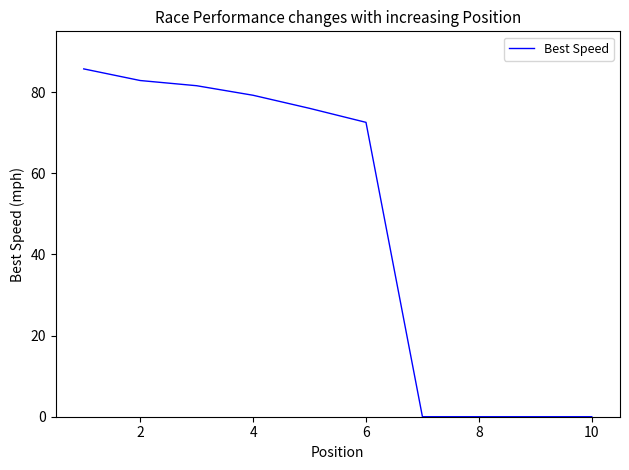

What is the difference between the maximum and minimum values?

85.7